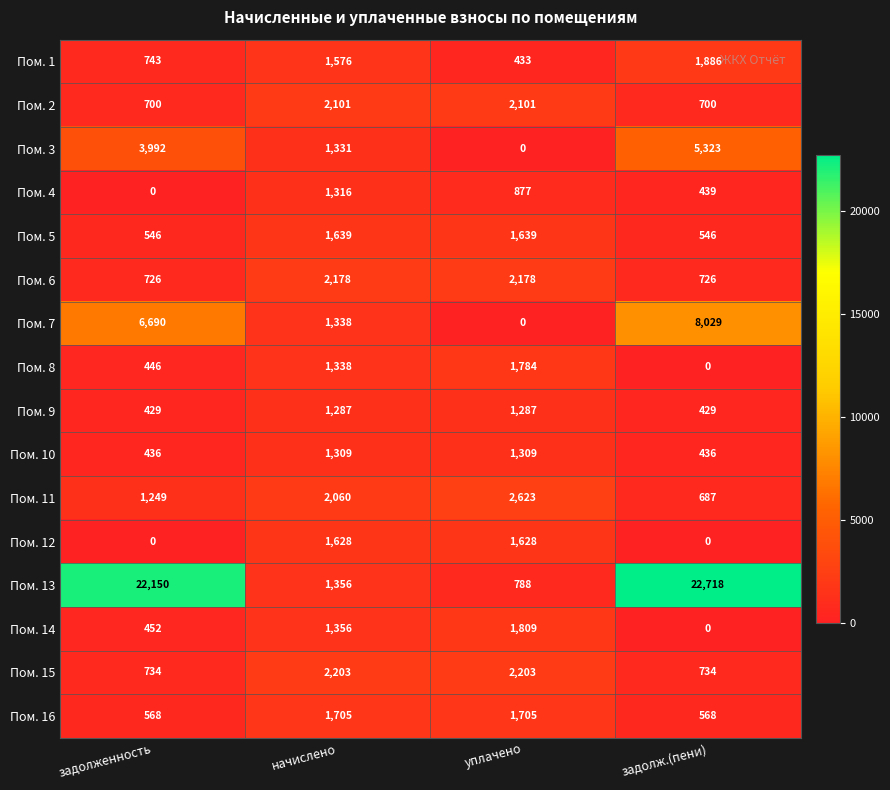

Which series changed the most between начислено and задолж.(пени)?

Пом. 13